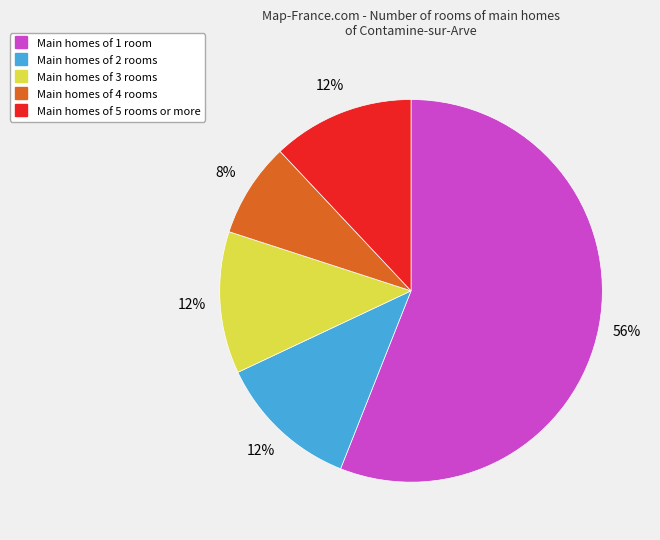

Is there a majority slice in this chart?

Yes